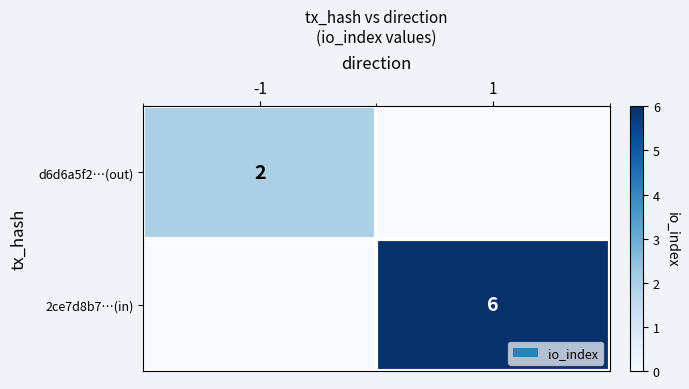

Count the number of data series in this chart.

2